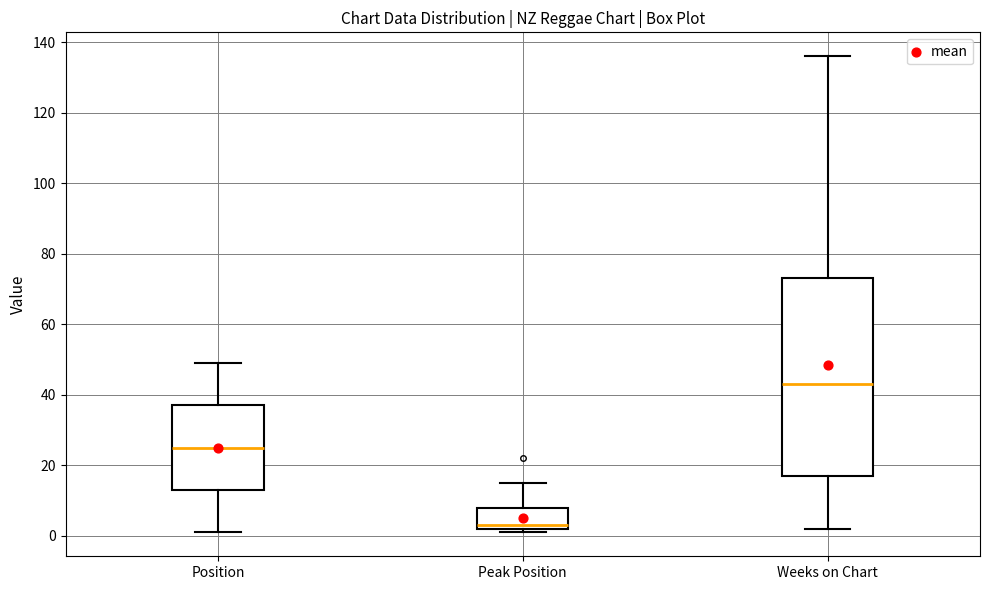

Reading left to right, read every box against the y-axis: the position of its median line, the range the box covers, and the ends of its whiskers. The values are not printed on the chart, so give them approximately, as read against the axis.

Position: median 26, box 14 to 38, whiskers 2 to 50
Peak Position: median 4, box 2 to 8, whiskers 2 (just below the box's lower edge) to 16
Weeks on Chart: median 44, box 18 to 74, whiskers 2 to 136